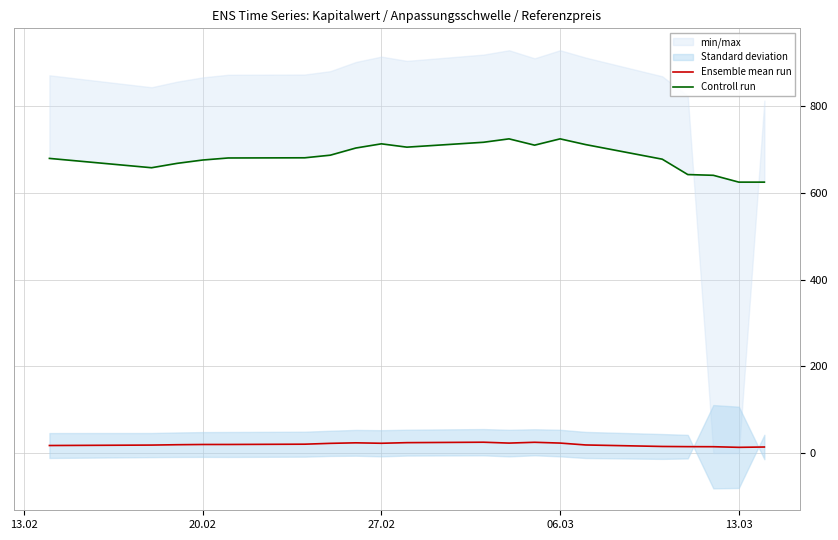

Is this an area chart (filled region under the line)?

No